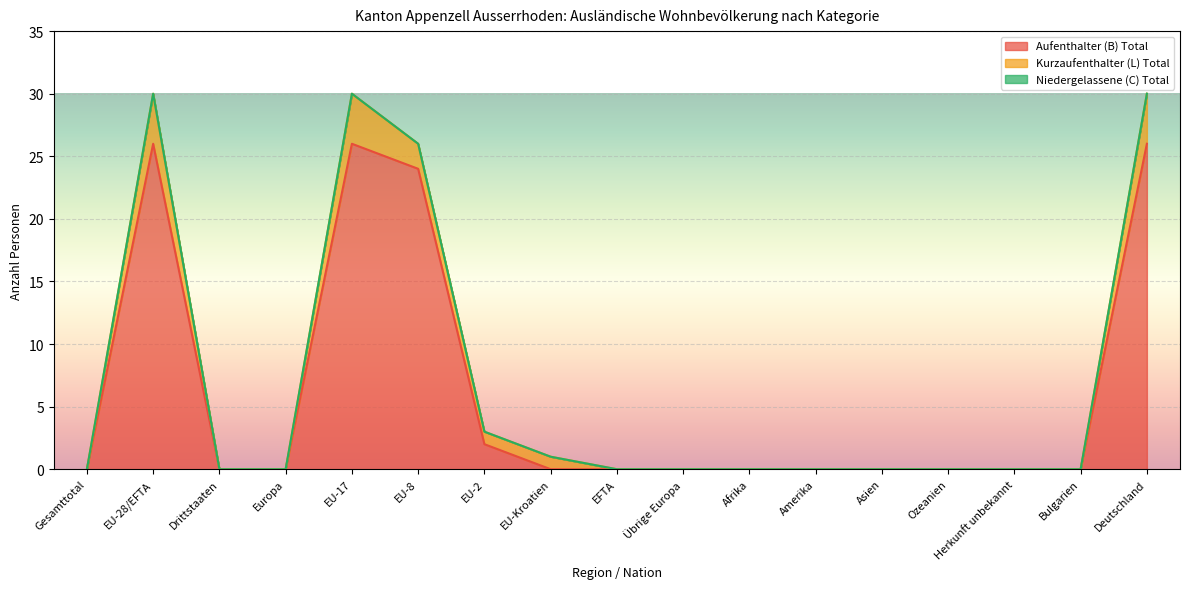

At how many categories does at least one series exceed 12?

4